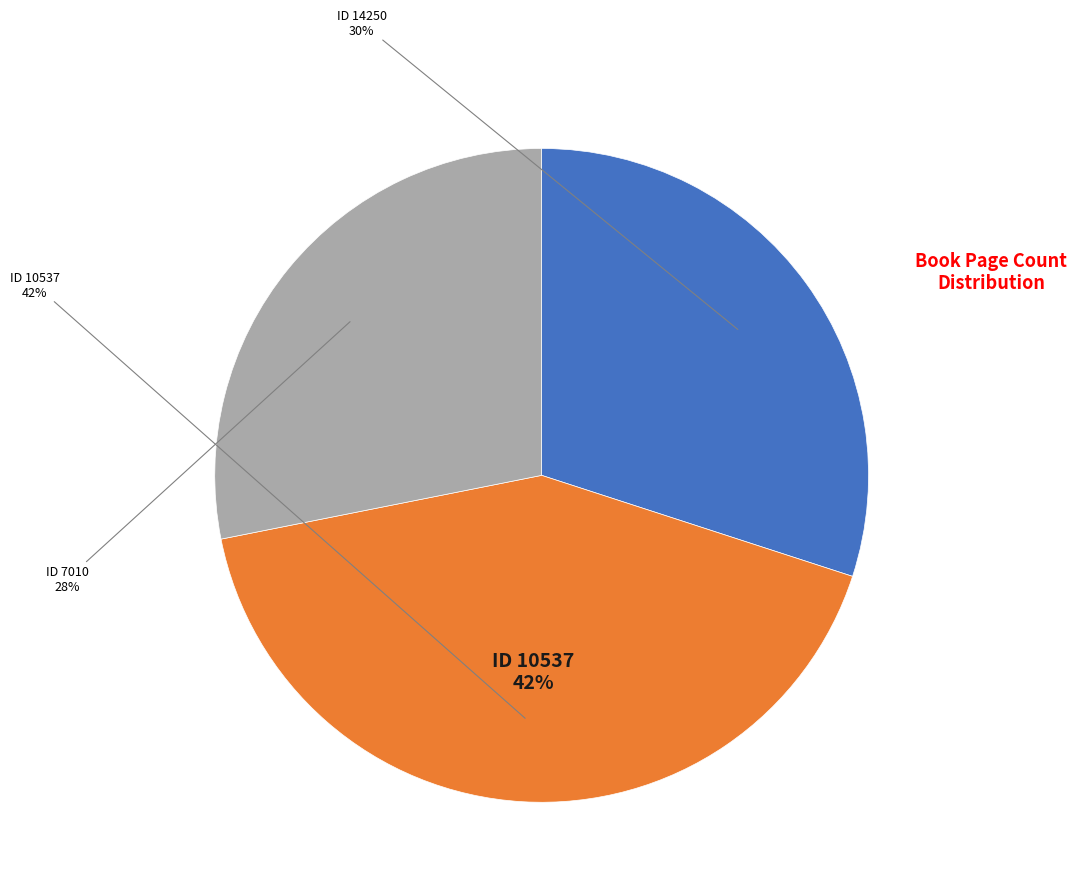

To the nearest percent, what is the average slice percentage?

33%